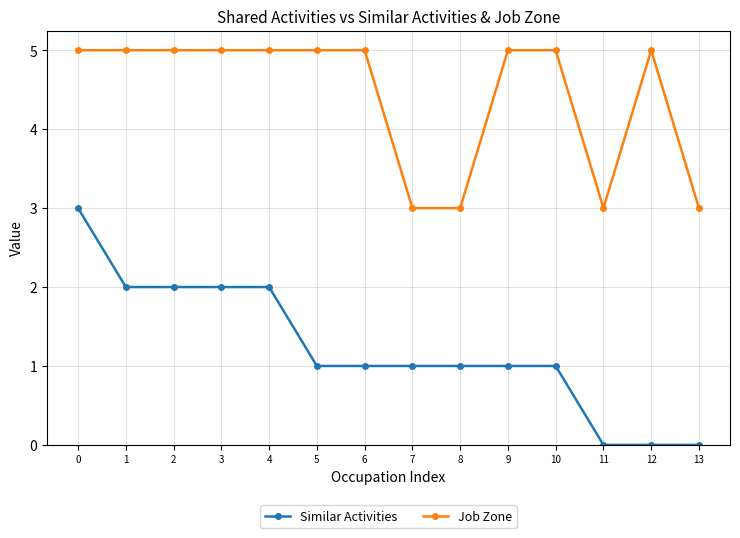

What is the difference between the Similar Activities values at 10 and 13?

1